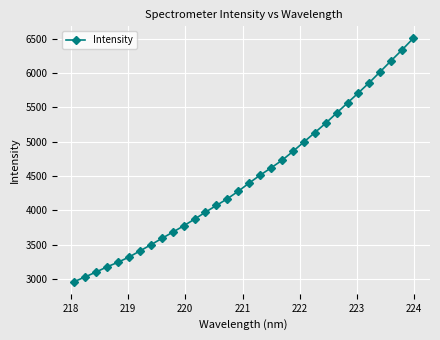

What is the value of the 24th point from the left?

5269.5